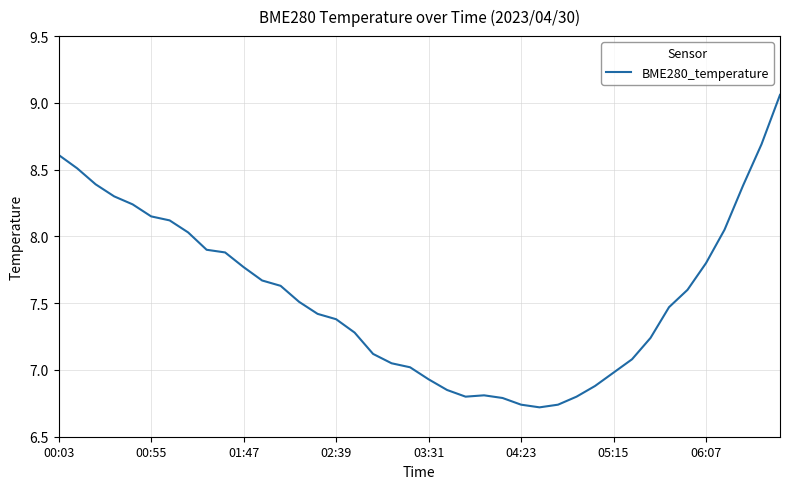

Does the chart have visible grid lines?

Yes